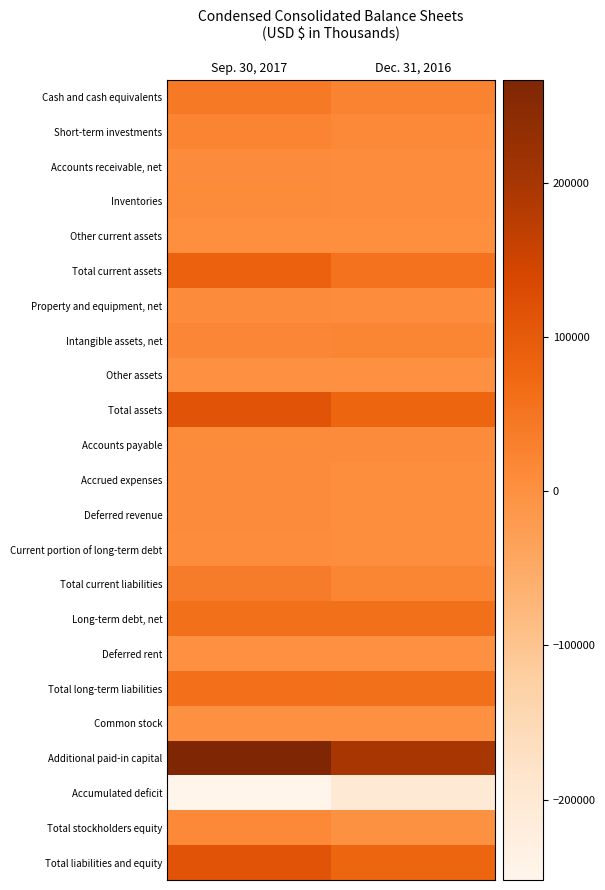

What is the total value across all series at Sep. 30, 2017?

651962